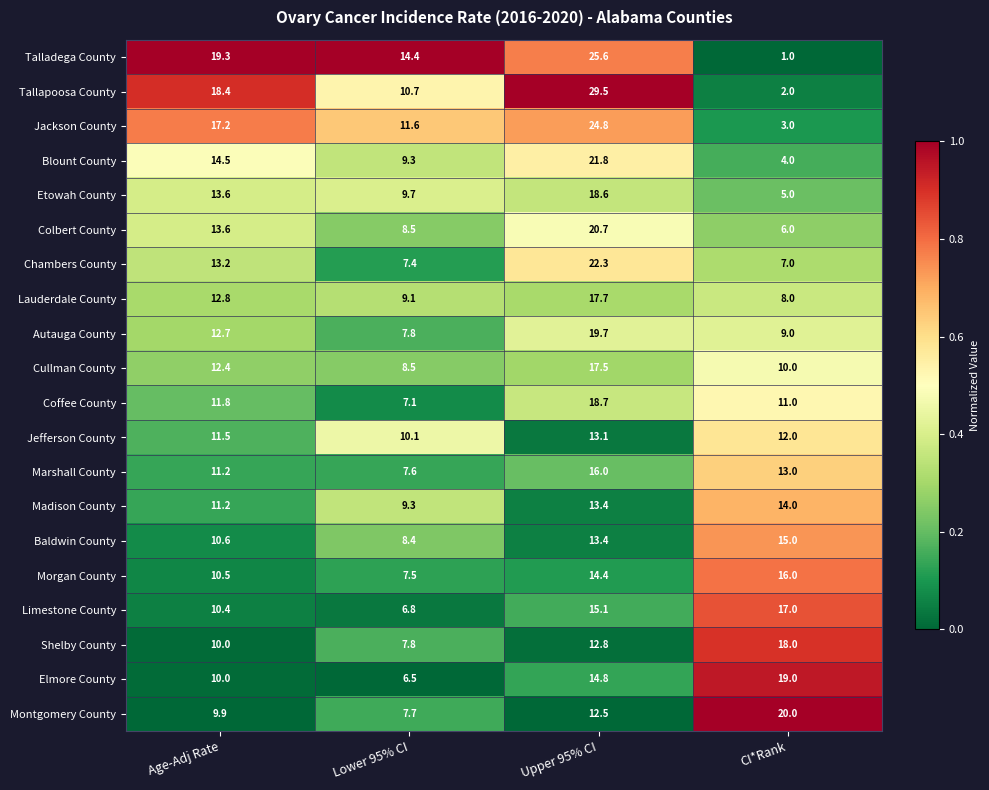

Which category has the lowest value in the Blount County series?

CI*Rank